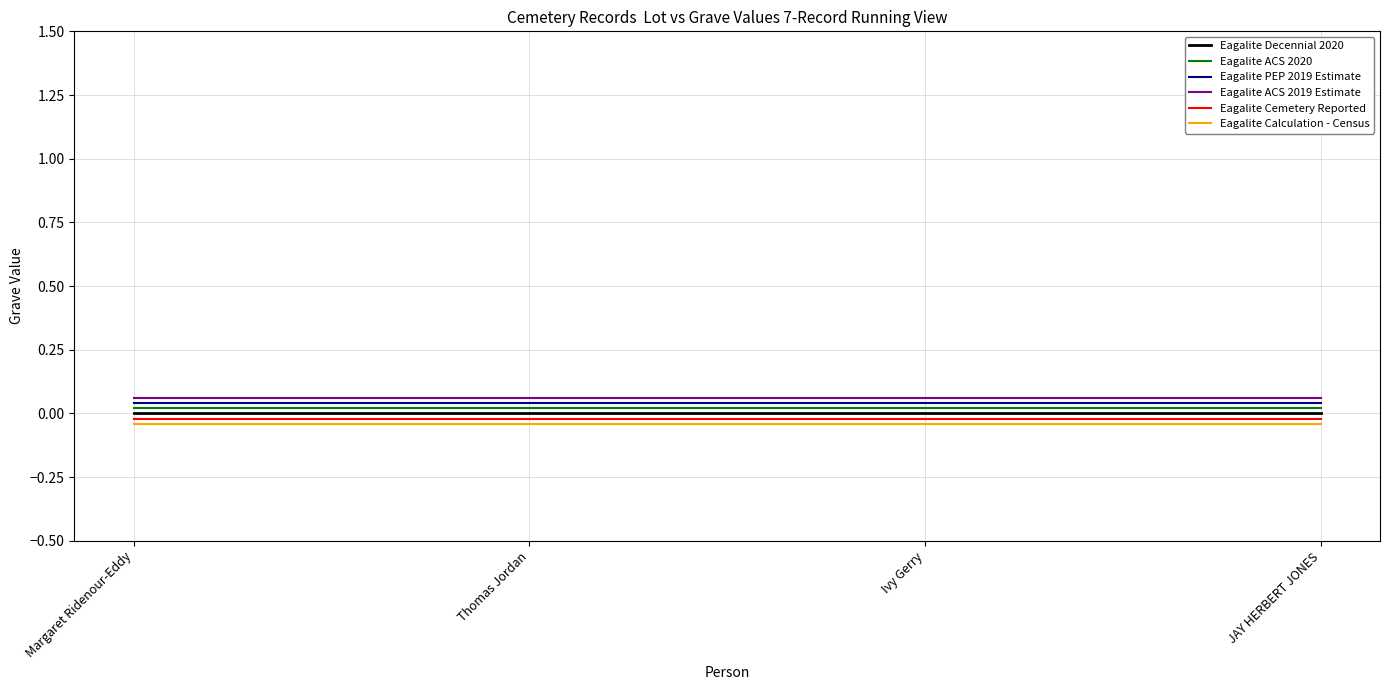

Rank the series at JAY HERBERT JONES from lowest to highest value.

Eagalite Calculation - Census, Eagalite Cemetery Reported, Eagalite Decennial 2020, Eagalite ACS 2020, Eagalite PEP 2019 Estimate, Eagalite ACS 2019 Estimate